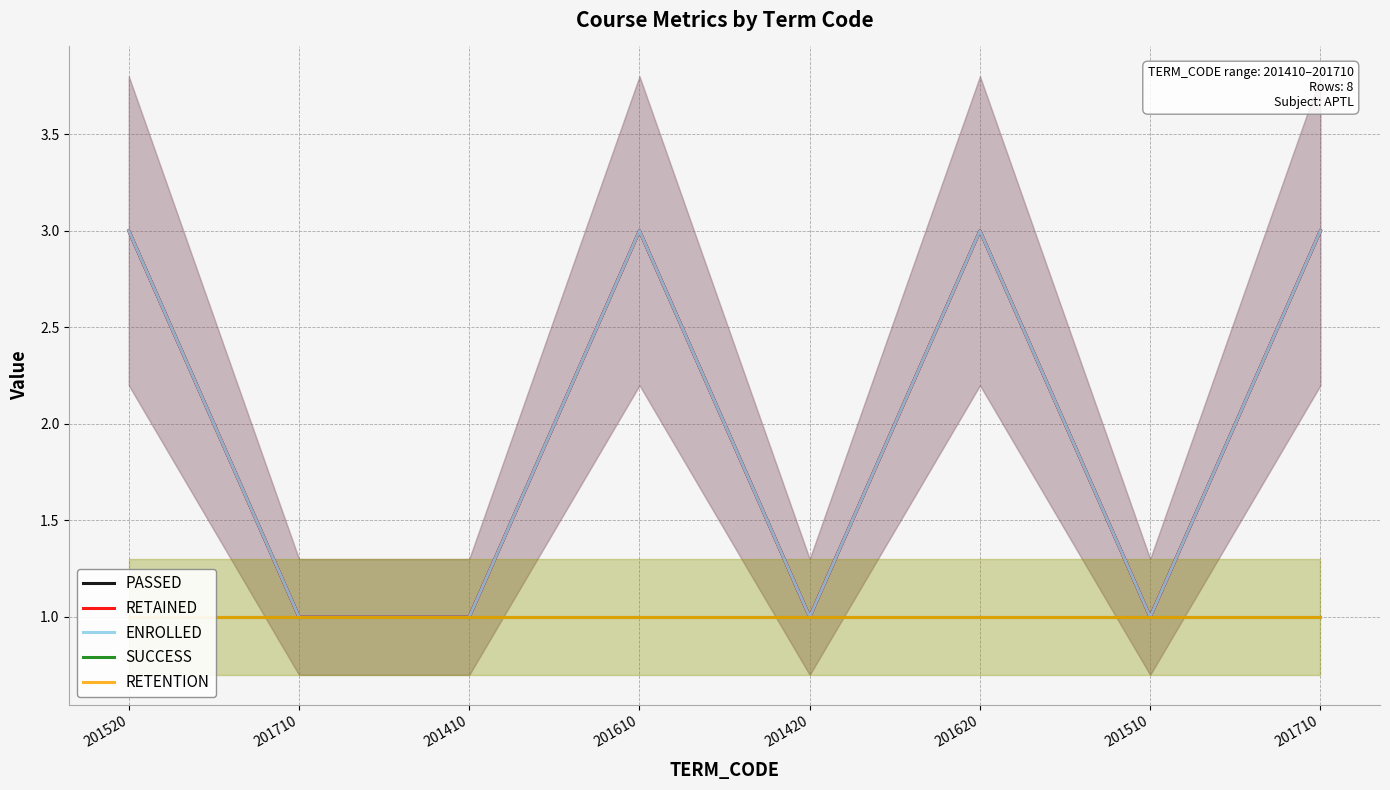

Which has a higher value, 201710 or 201710?

201710